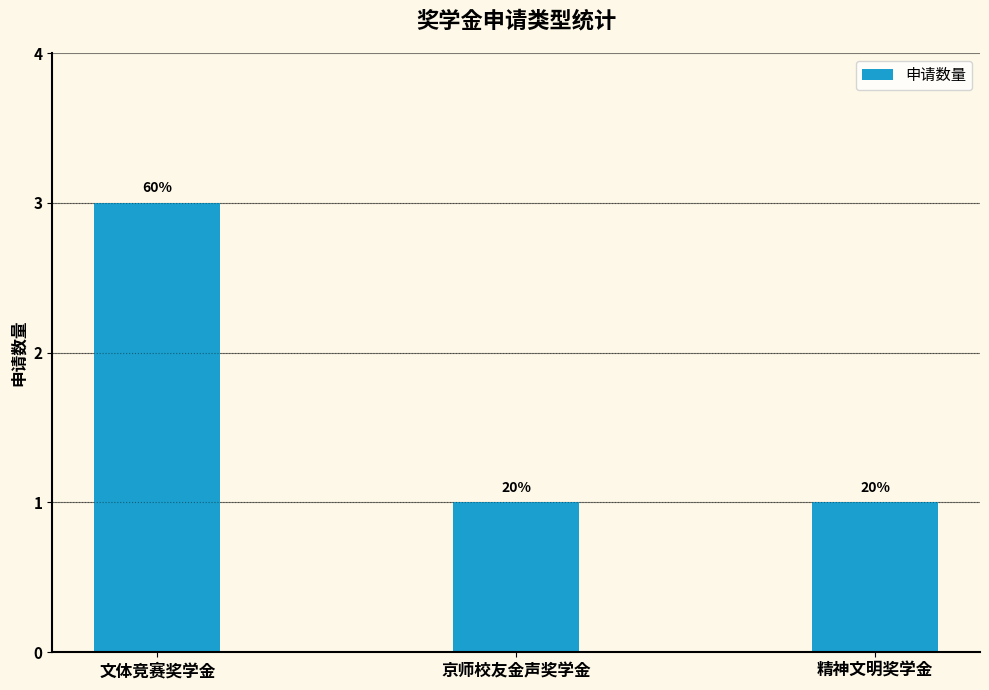

True or false: the data shows 1 at 精神文明奖学金.

True